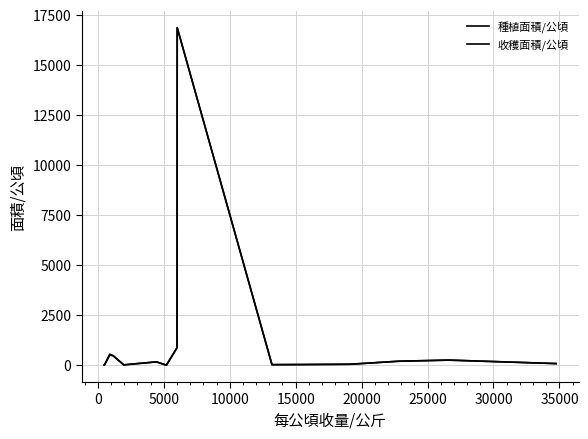

What is the difference between the maximum and minimum values in the 收穫面積/公頃 series?

16854.0